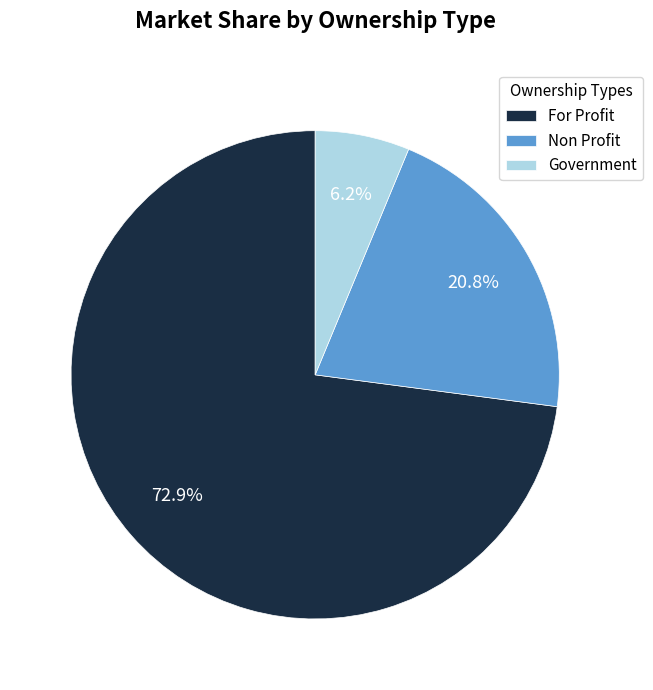

To the nearest percent, what is the average slice percentage?

33%